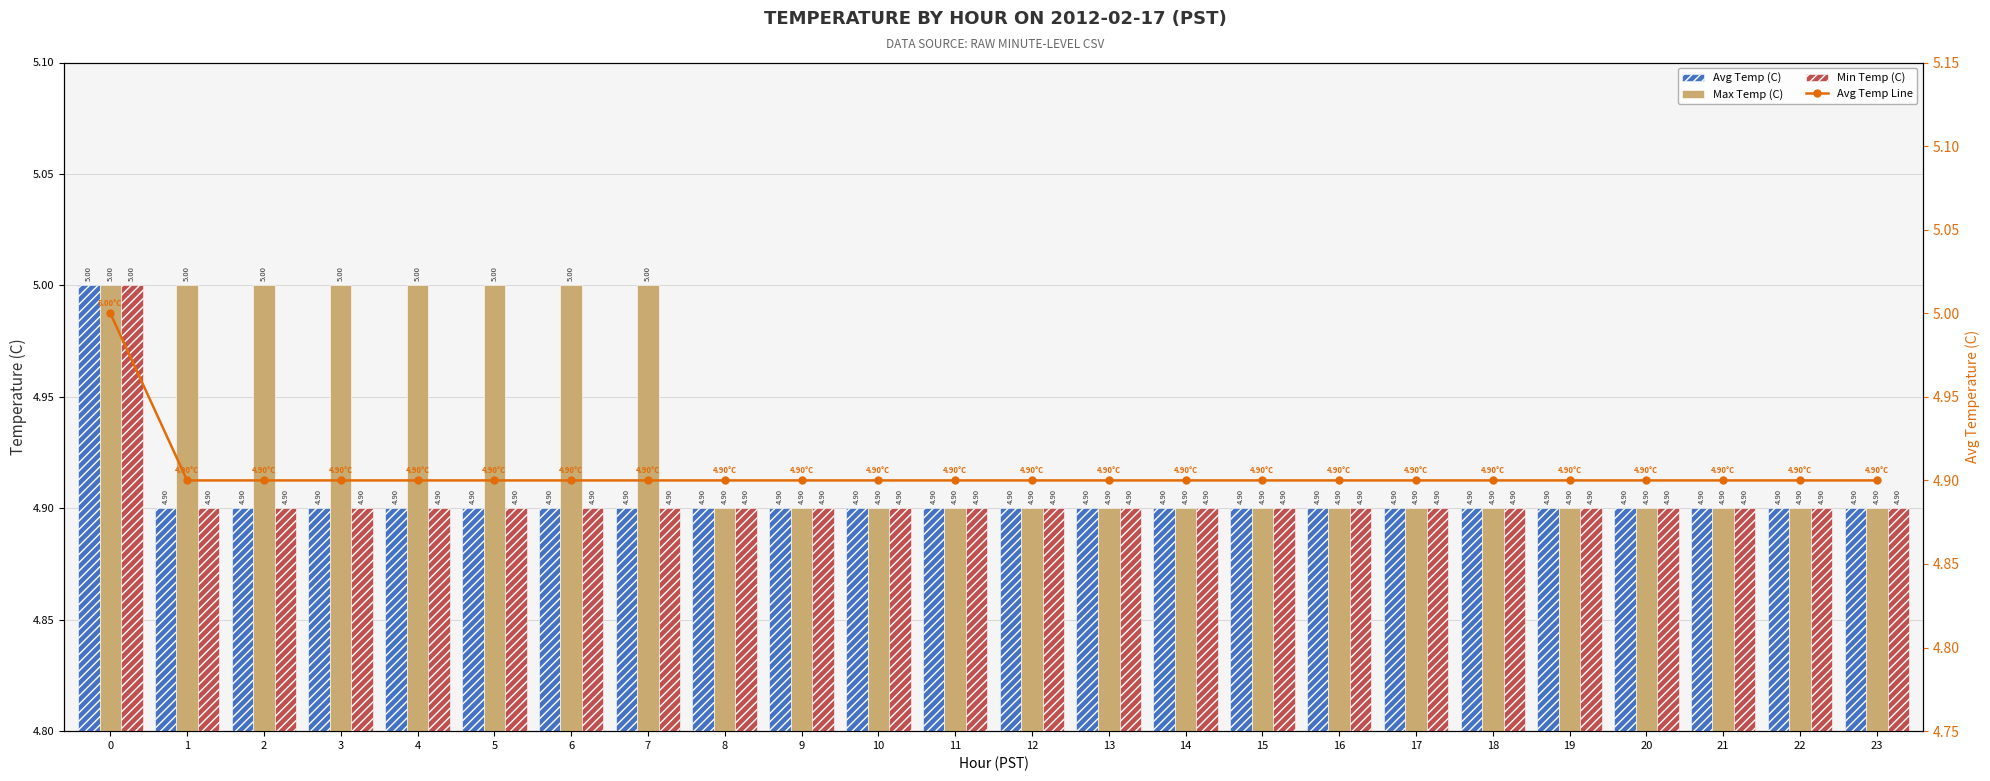

What is the value of the Max Temp (C) bar at the 11th from the left?

4.9